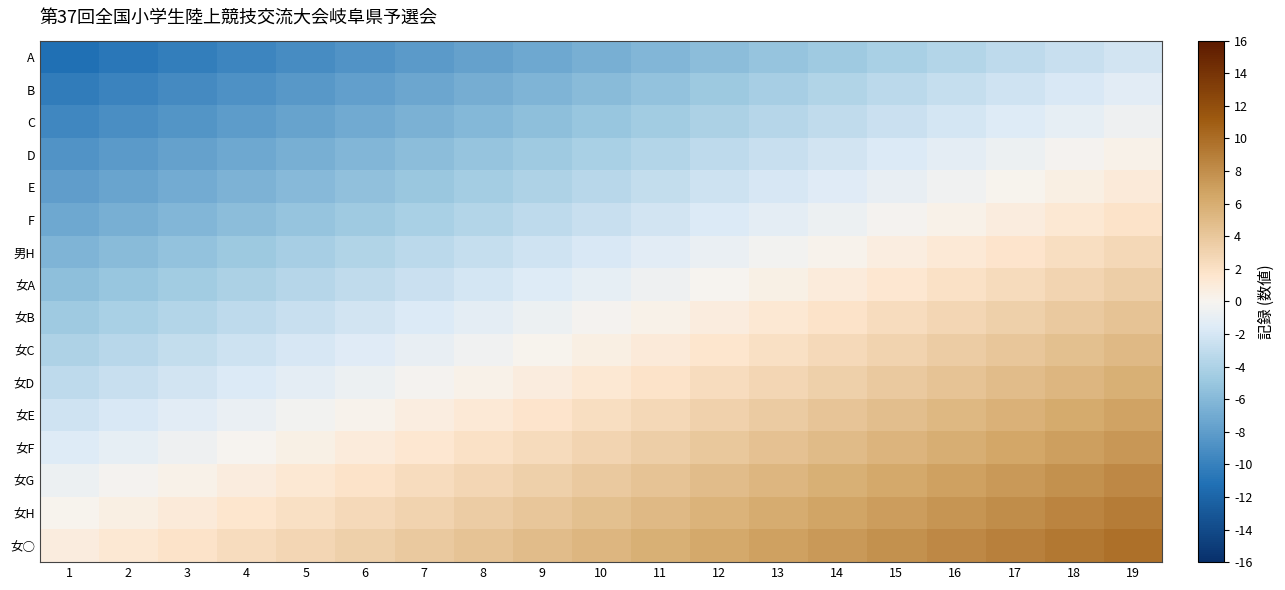

Between 18 and 2, which is larger?

18